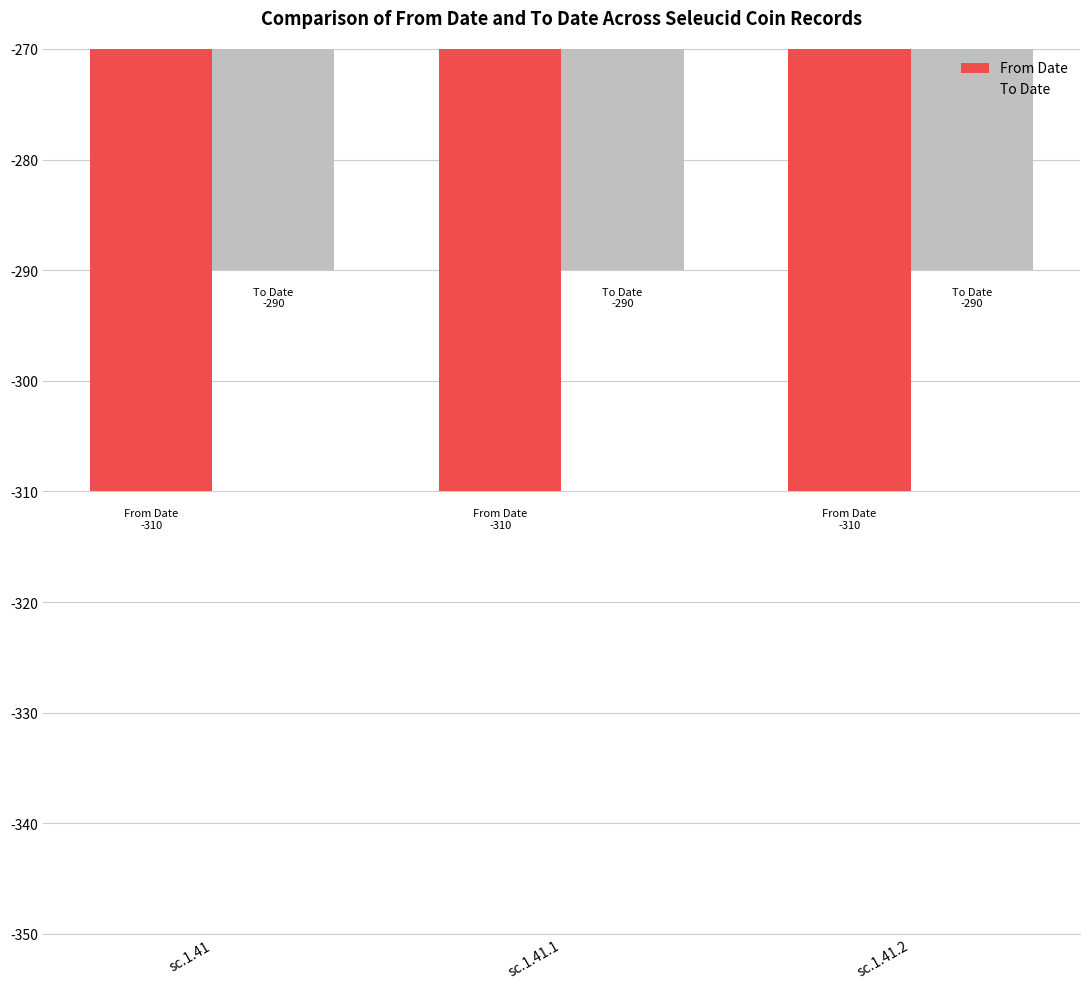

What is the spread (max minus min) of values at sc.1.41?

20